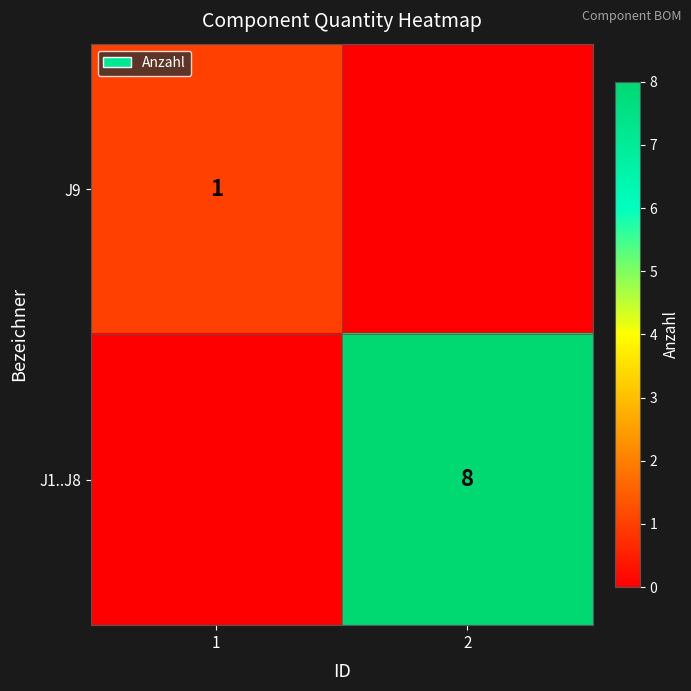

The J1..J8 series shows 5 at 2. True or false?

False